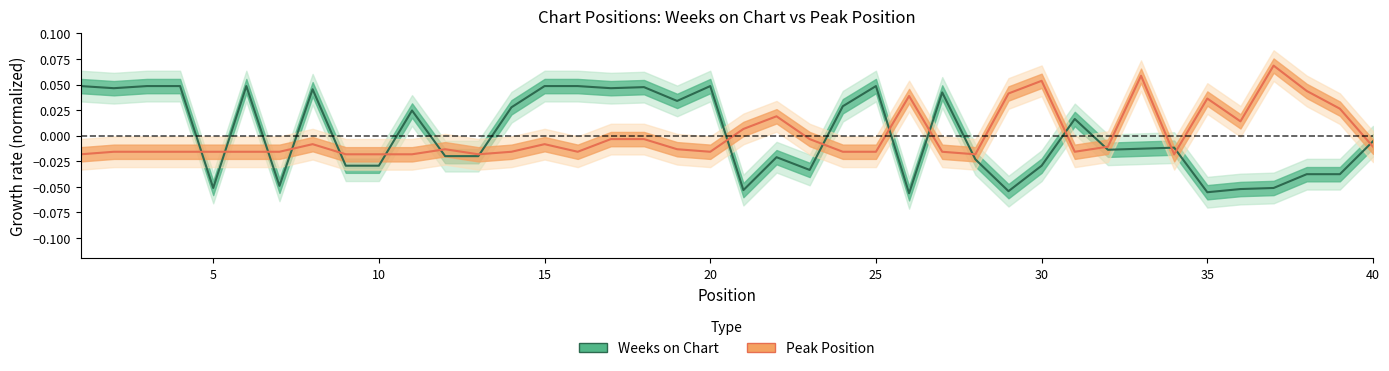

At which category does Weeks on Chart reach its first local peak?

6